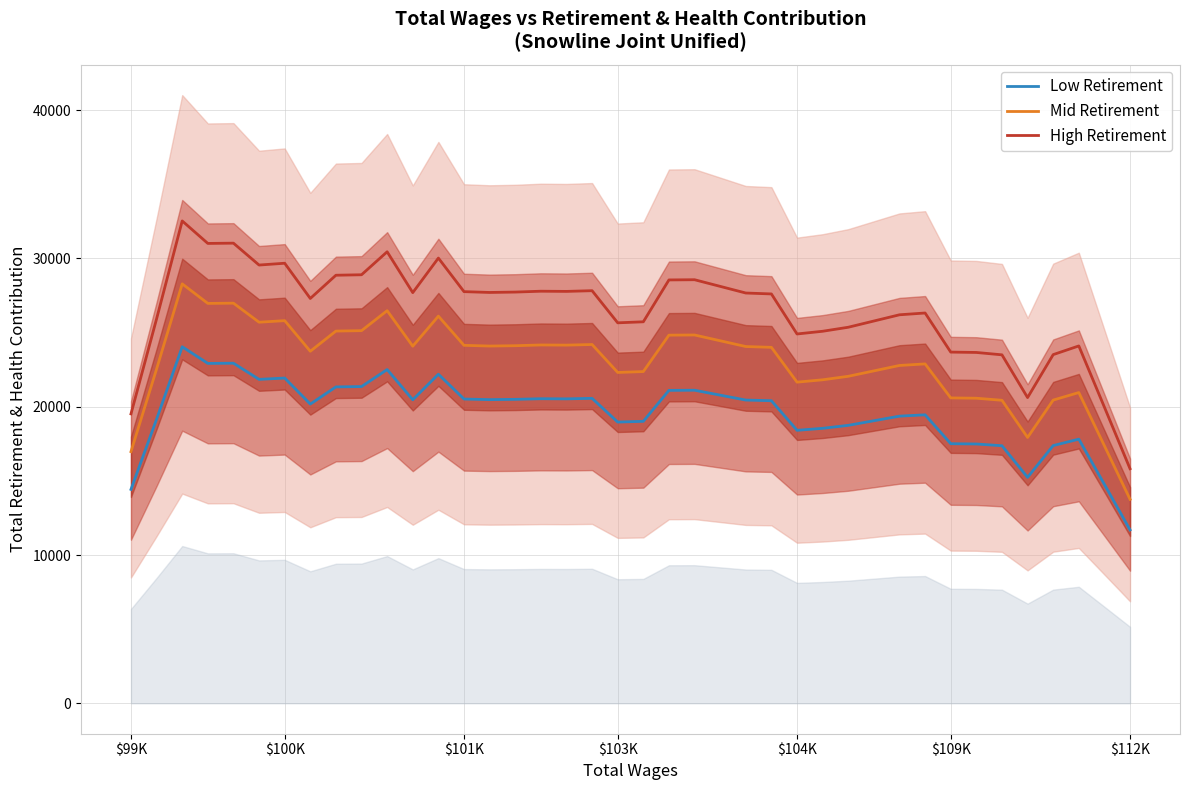

What is the maximum value for High Retirement?

32525.5